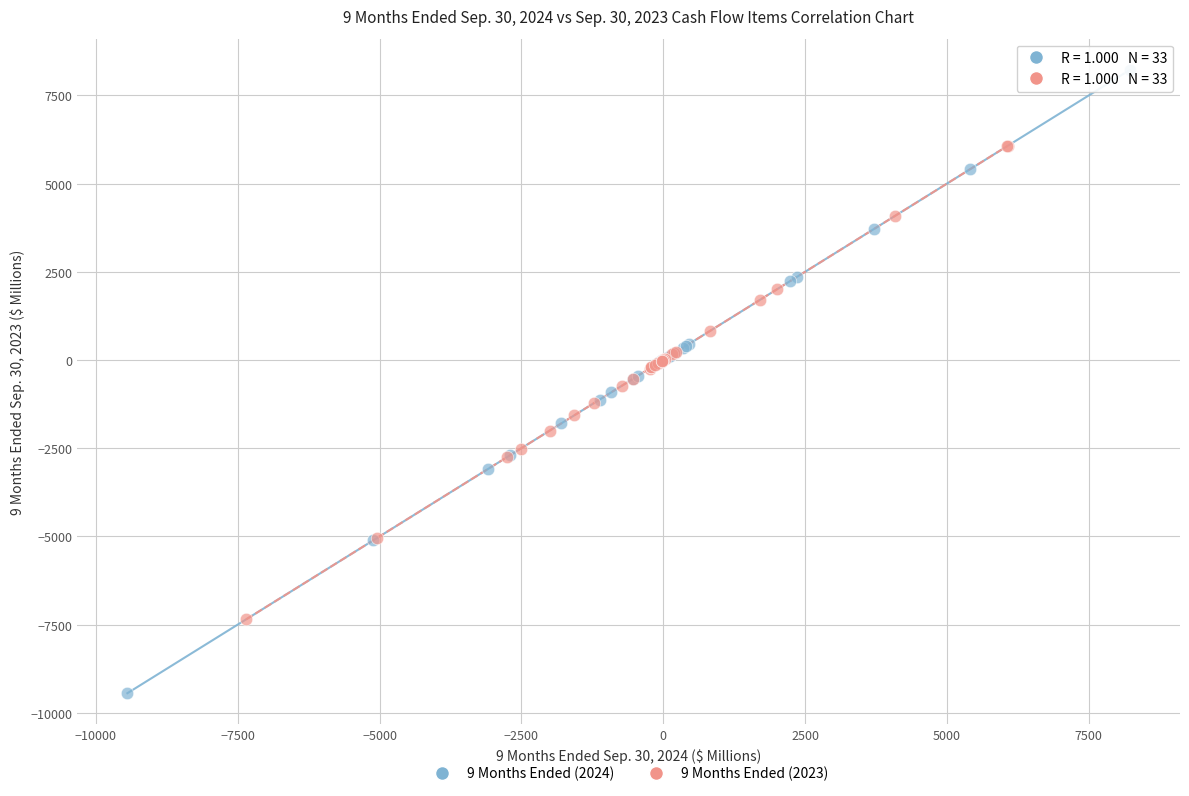

Which series has the widest spread of Y values?

9 Months Ended (2024)